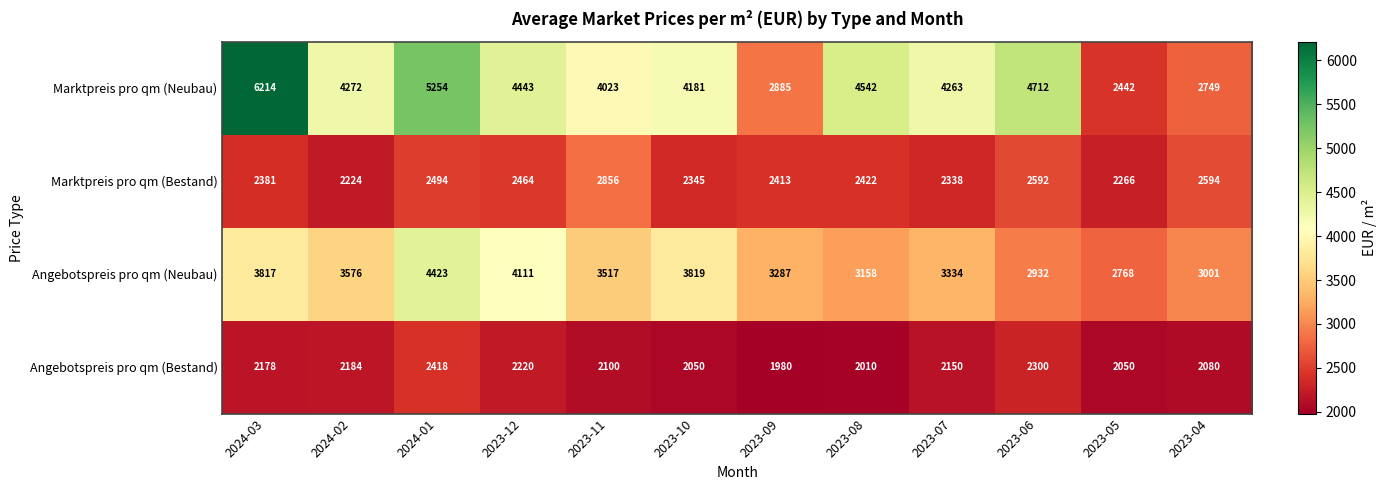

Is it true that Marktpreis pro qm (Bestand) equals 2338 at 2023-07?

True